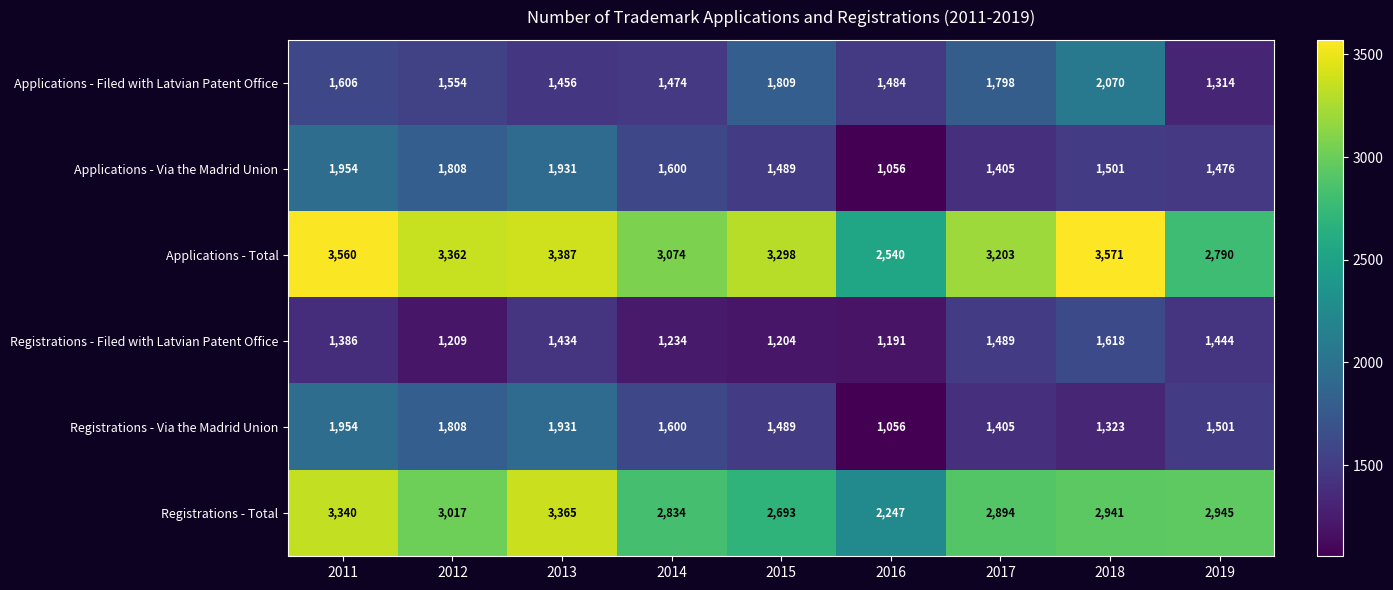

List the labels in order of Applications - Total value, smallest first.

2016, 2019, 2014, 2017, 2015, 2012, 2013, 2011, 2018